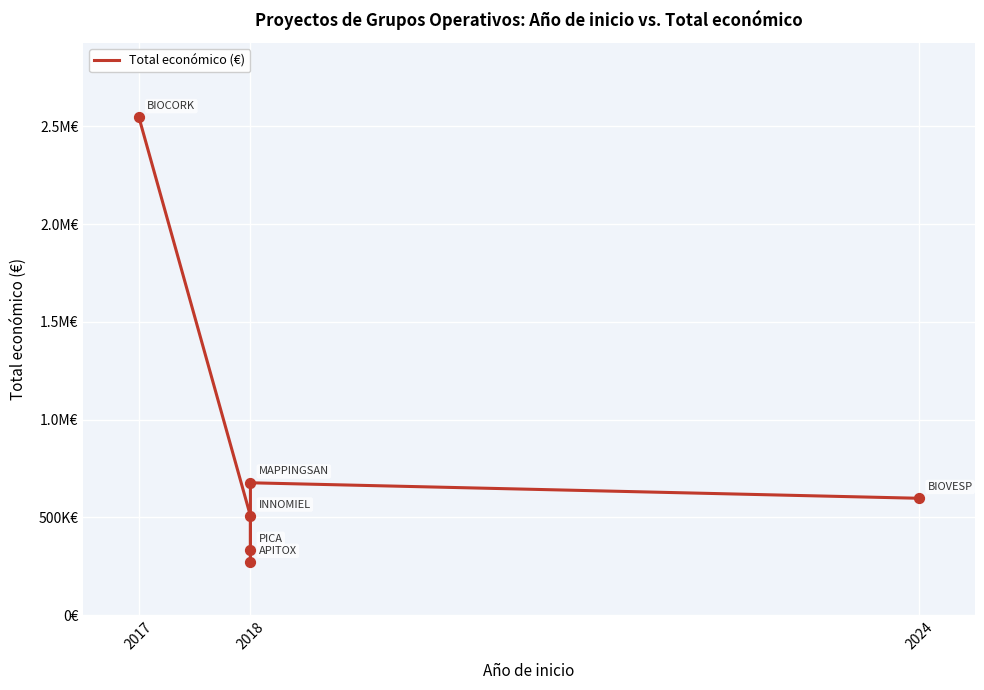

Between 2017 and 2018, which is larger?

2017